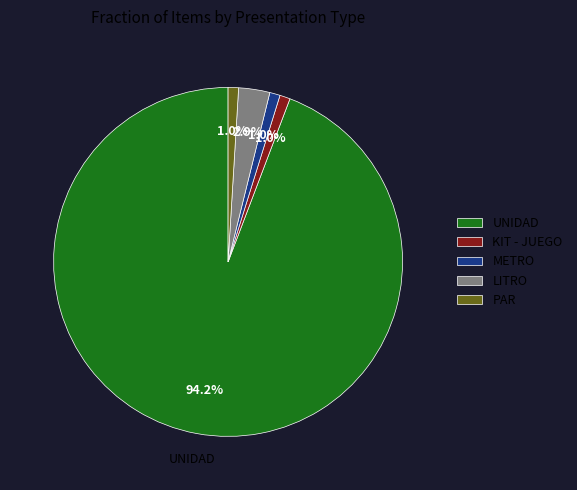

How many slices are in this pie chart?

5